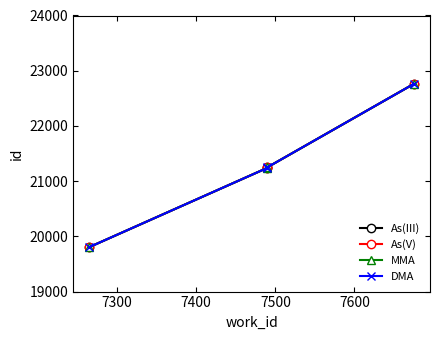

Does the chart have visible grid lines?

No